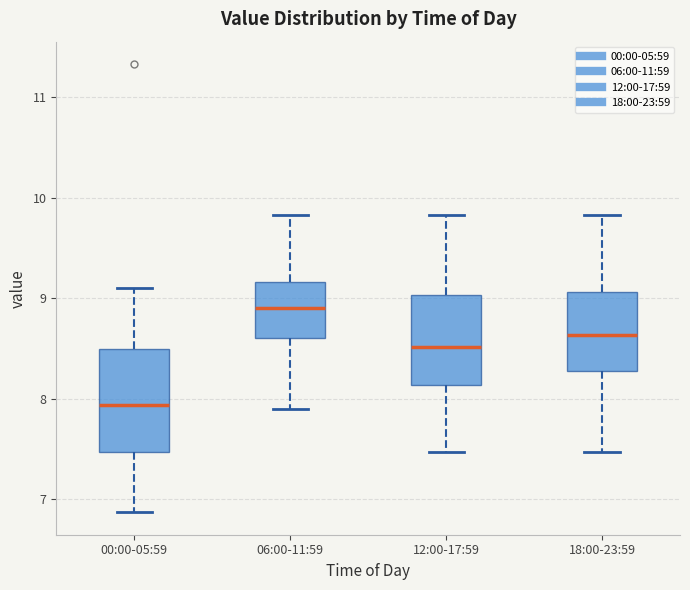

Reading left to right, read every box against the y-axis: the position of its median line, the range the box covers, and the ends of its whiskers. The values are not printed on the chart, so give them approximately, as read against the axis.

00:00-05:59: median 7.9, box 7.5 to 8.5, whiskers 6.9 to 9.1
06:00-11:59: median 8.9, box 8.6 to 9.2, whiskers 7.9 to 9.8
12:00-17:59: median 8.5, box 8.1 to 9.0, whiskers 7.5 to 9.8
18:00-23:59: median 8.6, box 8.3 to 9.1, whiskers 7.5 to 9.8